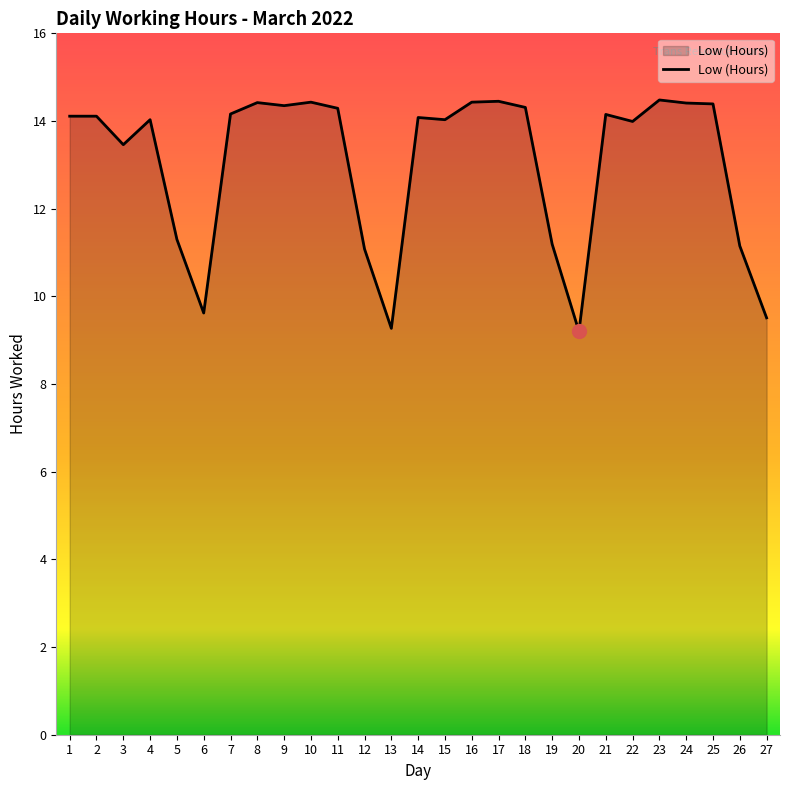

How many lines are shown in the chart?

1